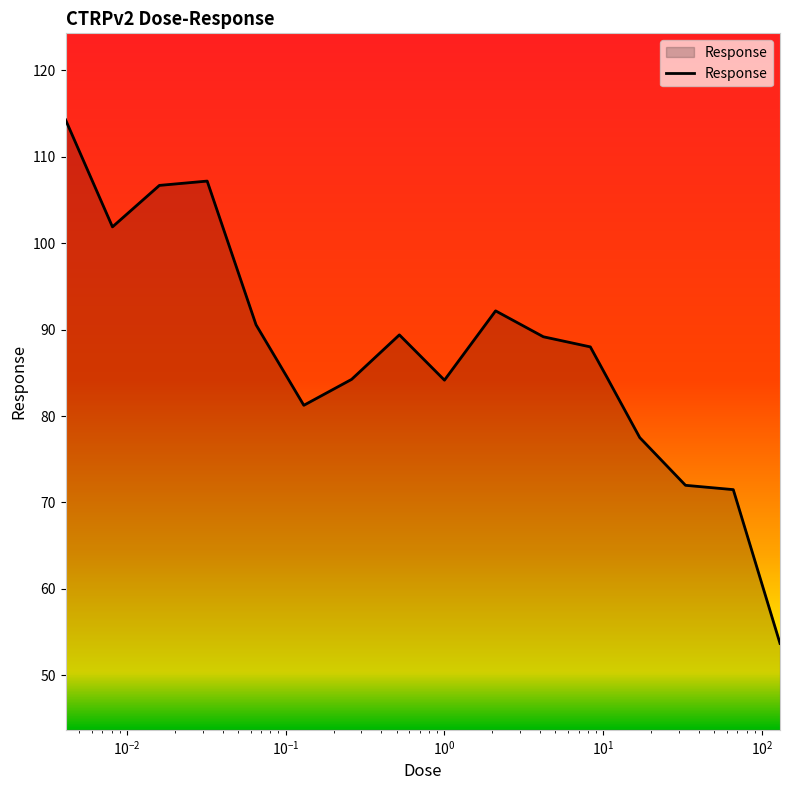

What is the smallest value displayed?

53.7